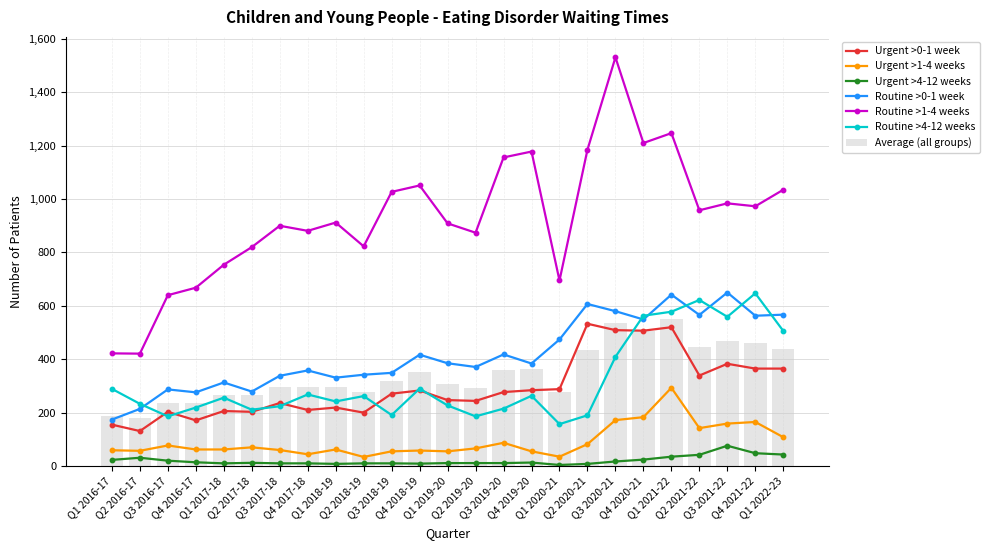

What is the sum of all Routine >4-12 weeks values?

7993